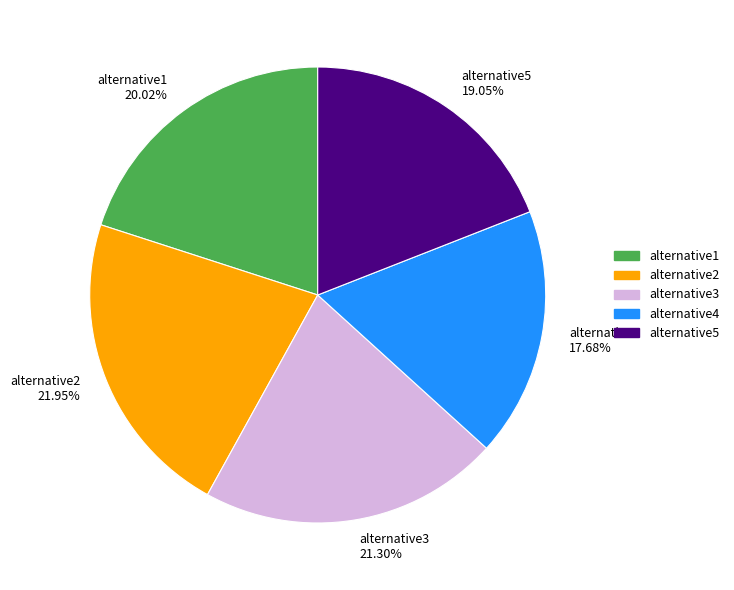

Does alternative5 account for over 50% of the chart?

No